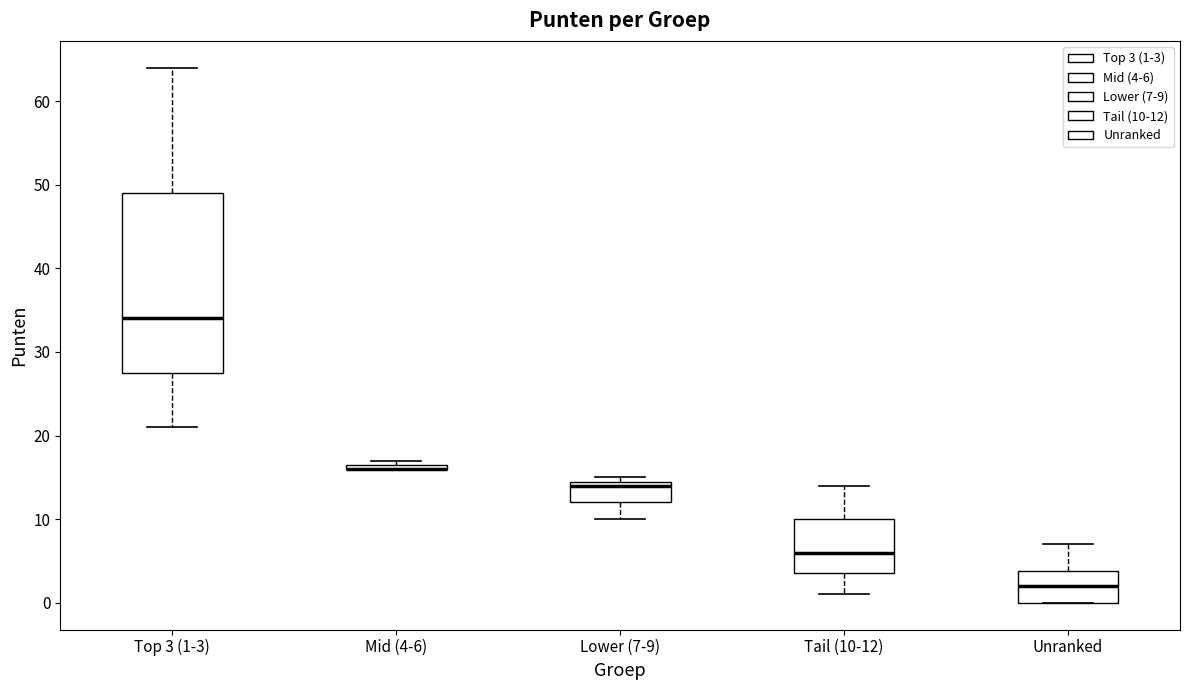

Comparing the boxes themselves (not the whiskers), which one is the tallest?

Top 3 (1-3)